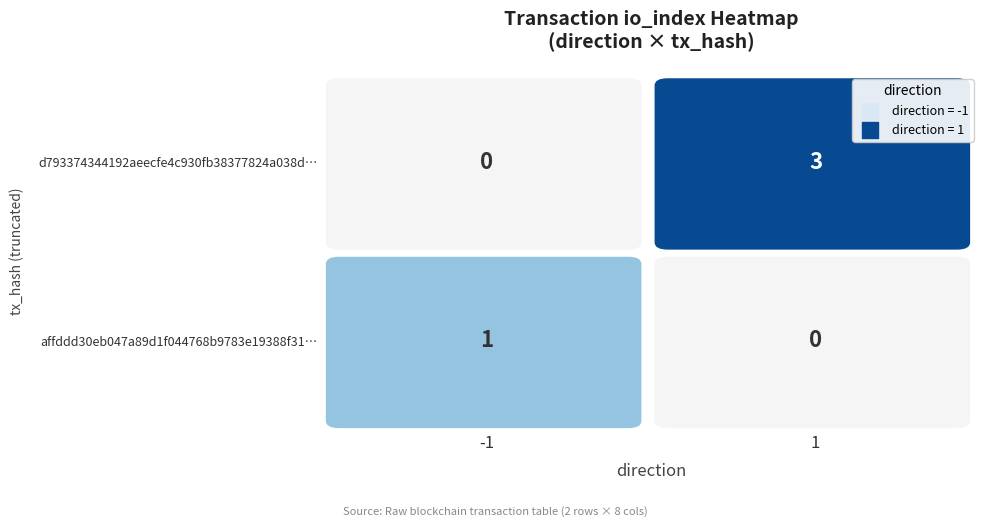

What is the maximum value shown in the chart?

3